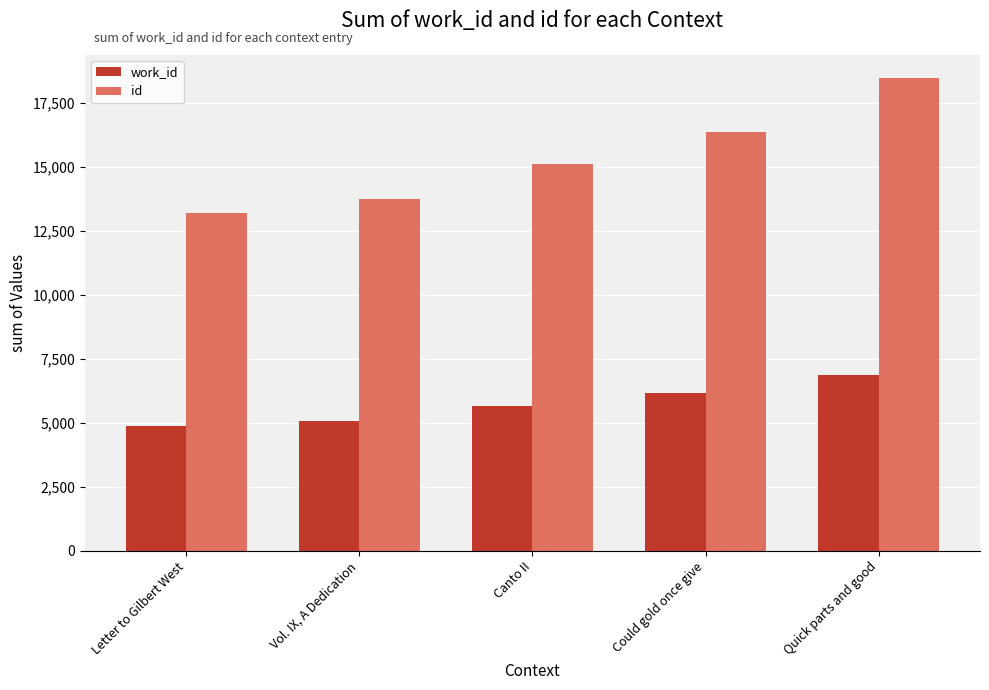

At which category is the sum across all series the highest?

Quick parts and good